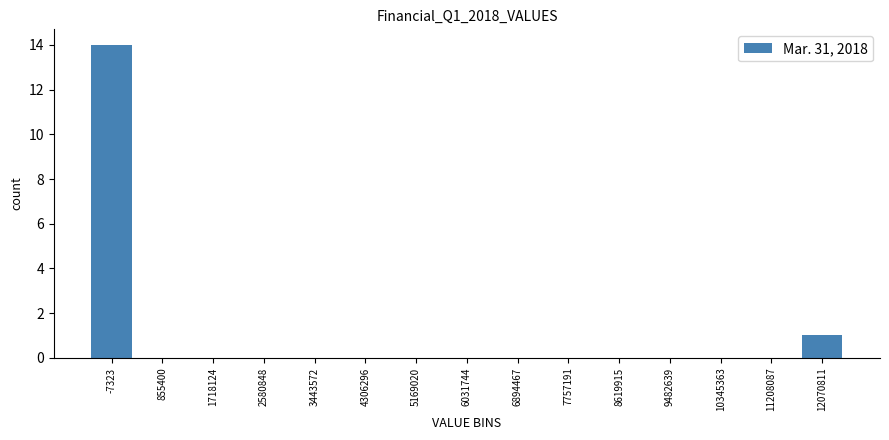

Reading right to left, list all the values displayed in this chart.

12070811=1	11208087=0	10345363=0	9482639=0	8619915=0	7757191=0	6894467=0	6031744=0	5169020=0	4306296=0	3443572=0	2580848=0	1718124=0	855400=0	-7323=14